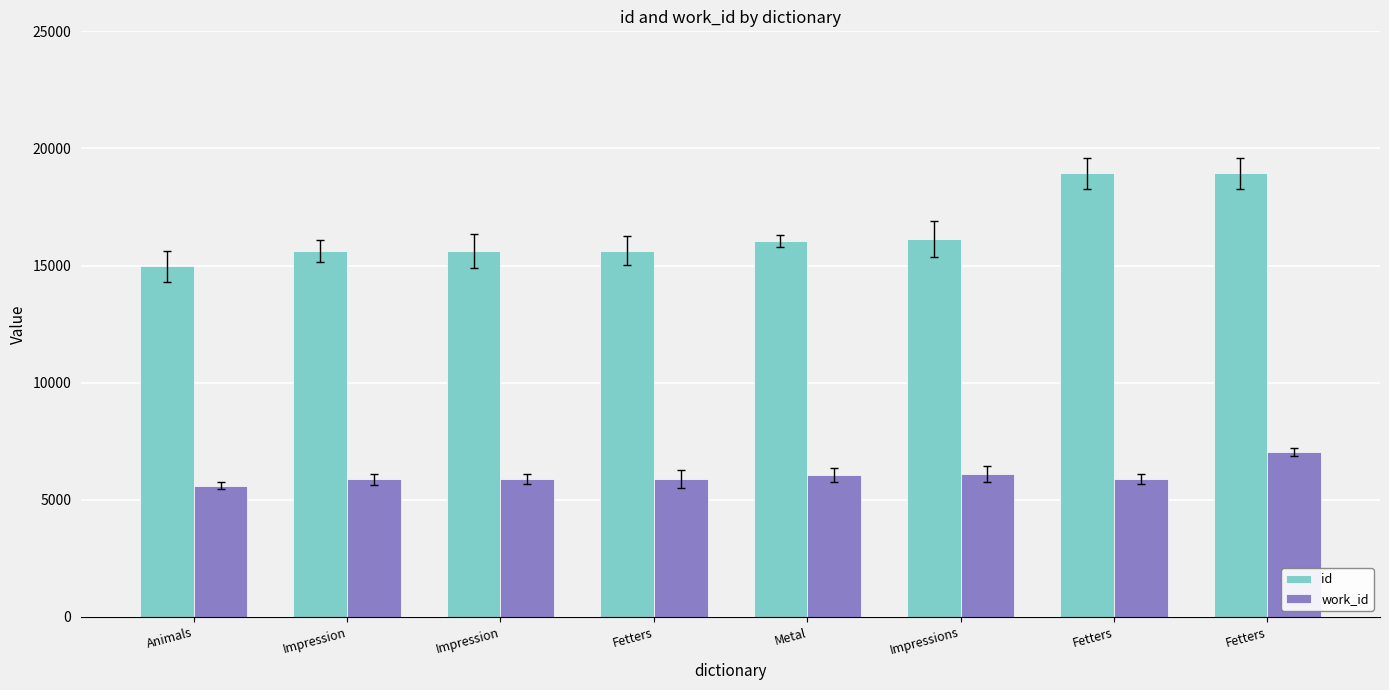

How many groups of bars are there?

8